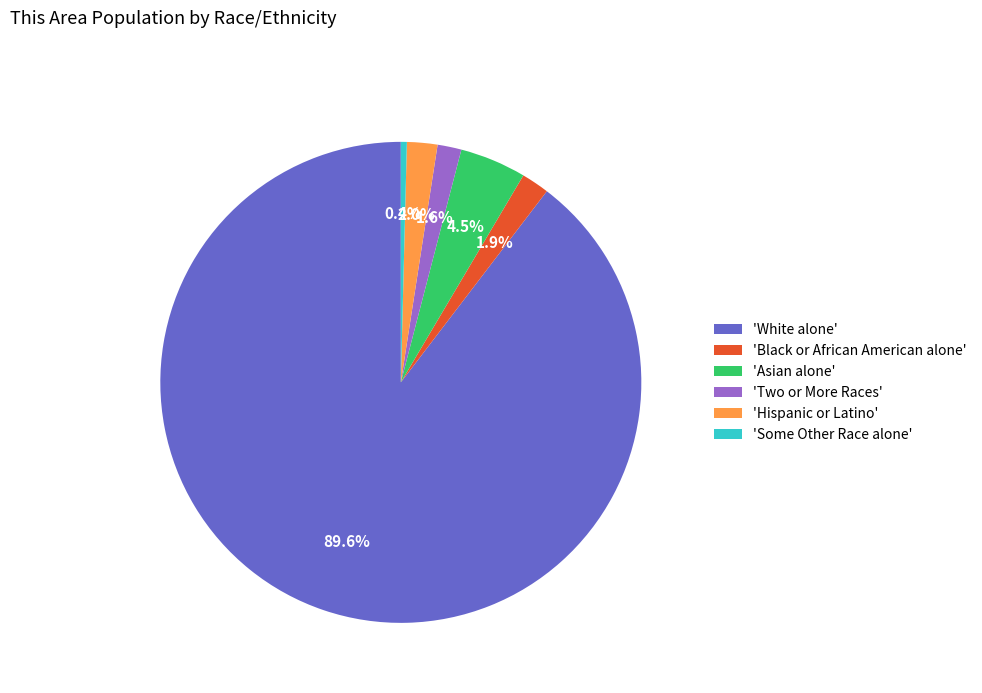

Which category has the smallest portion of the pie?

'Some Other Race alone'